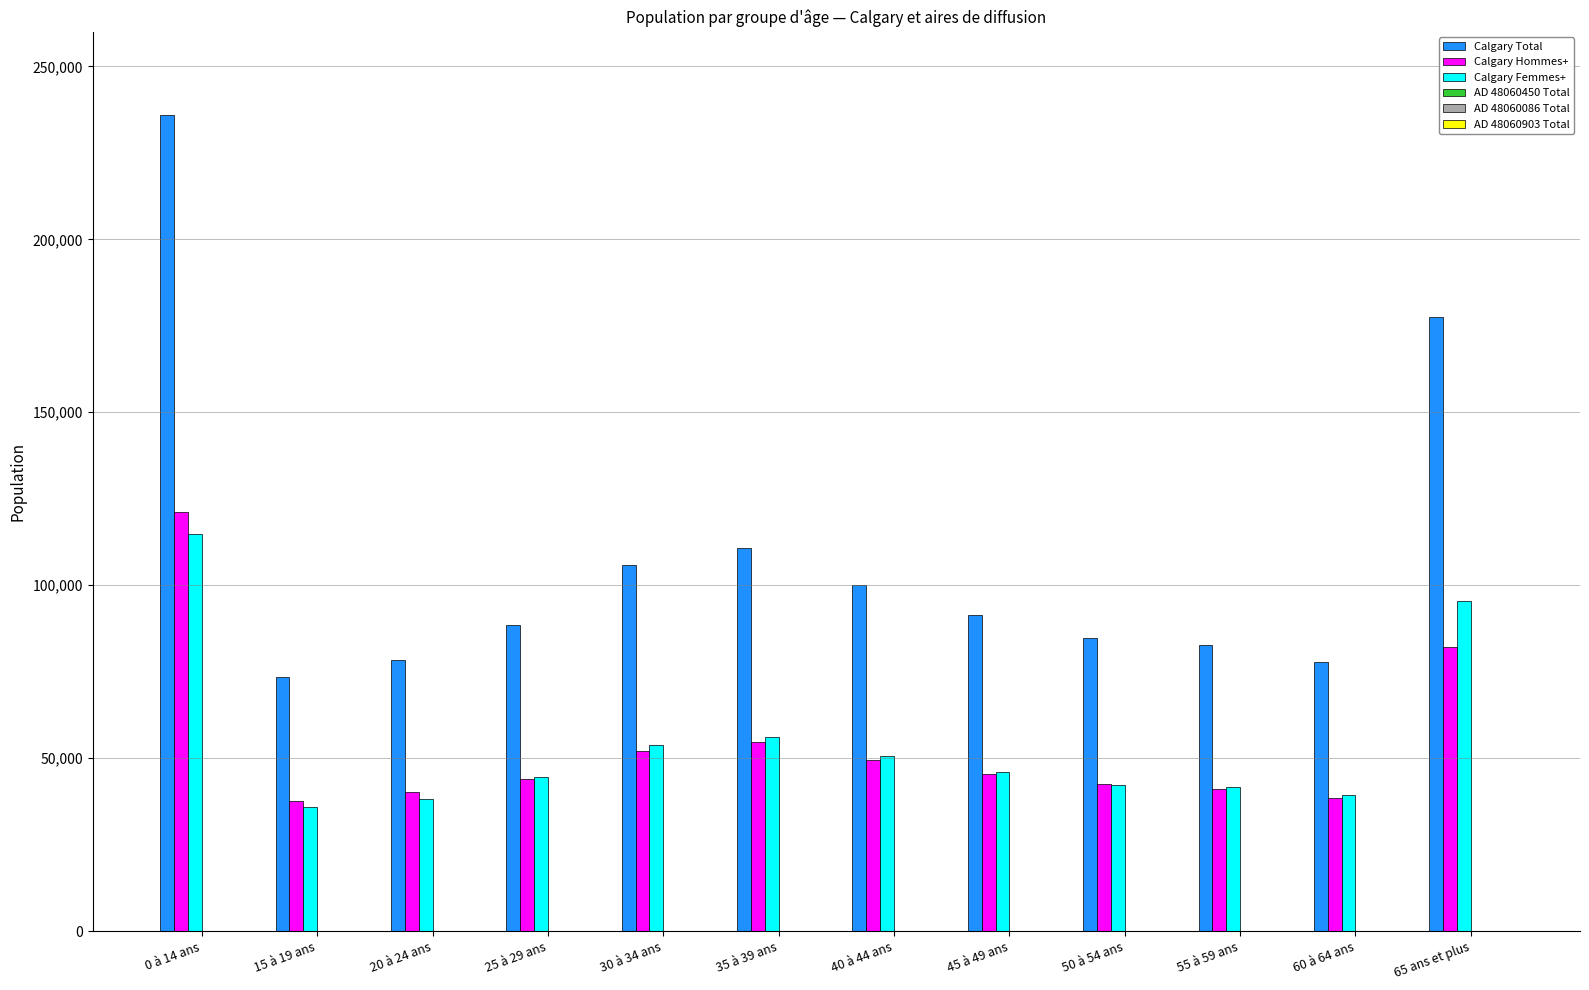

Between 20 à 24 ans and 30 à 34 ans, which series saw the biggest shift?

Calgary Total